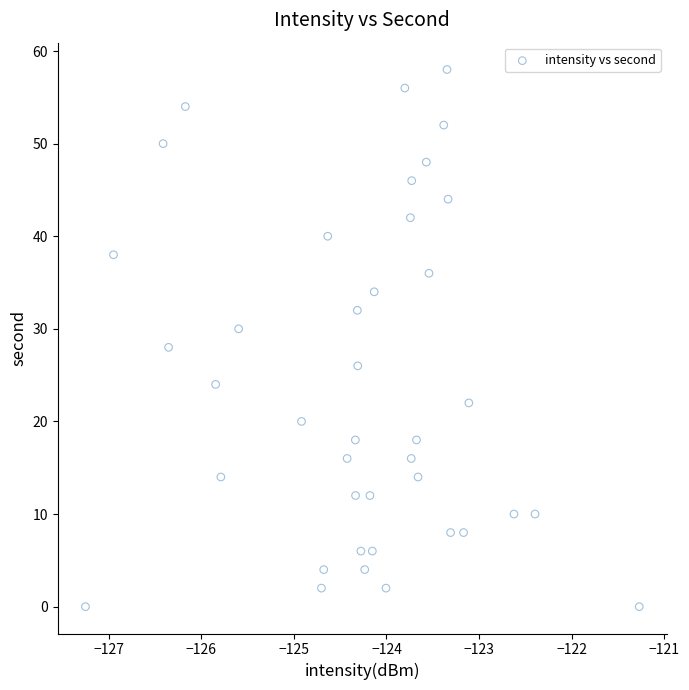

What is the range of Y values (max minus min)?

58